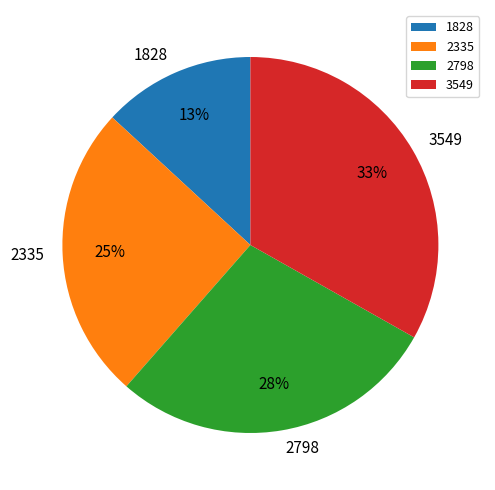

To the nearest percent, what is the difference between the largest and smallest slice percentages?

20%